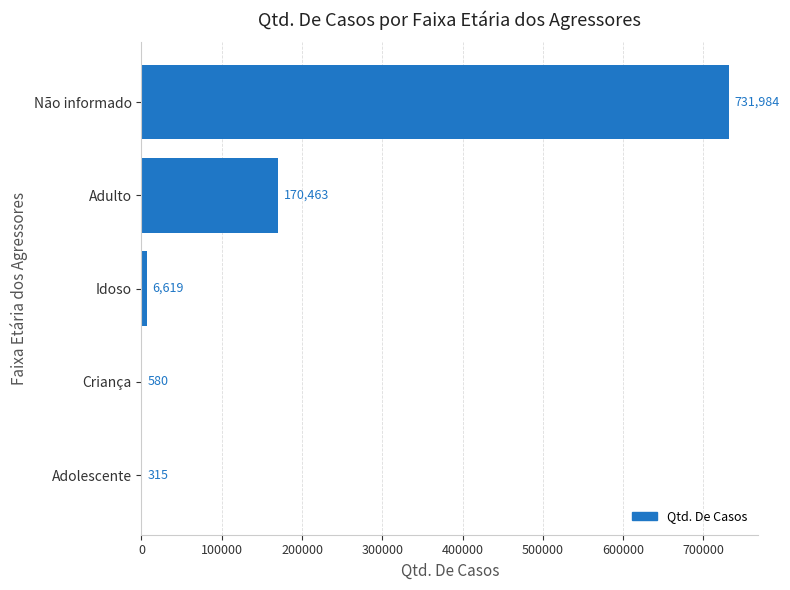

Are the bars grouped side by side (vs. stacked)?

No